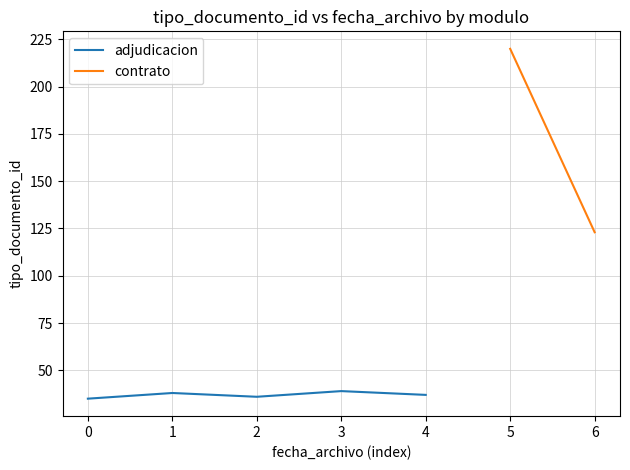

The adjudicacion series shows 63 at 0. True or false?

False